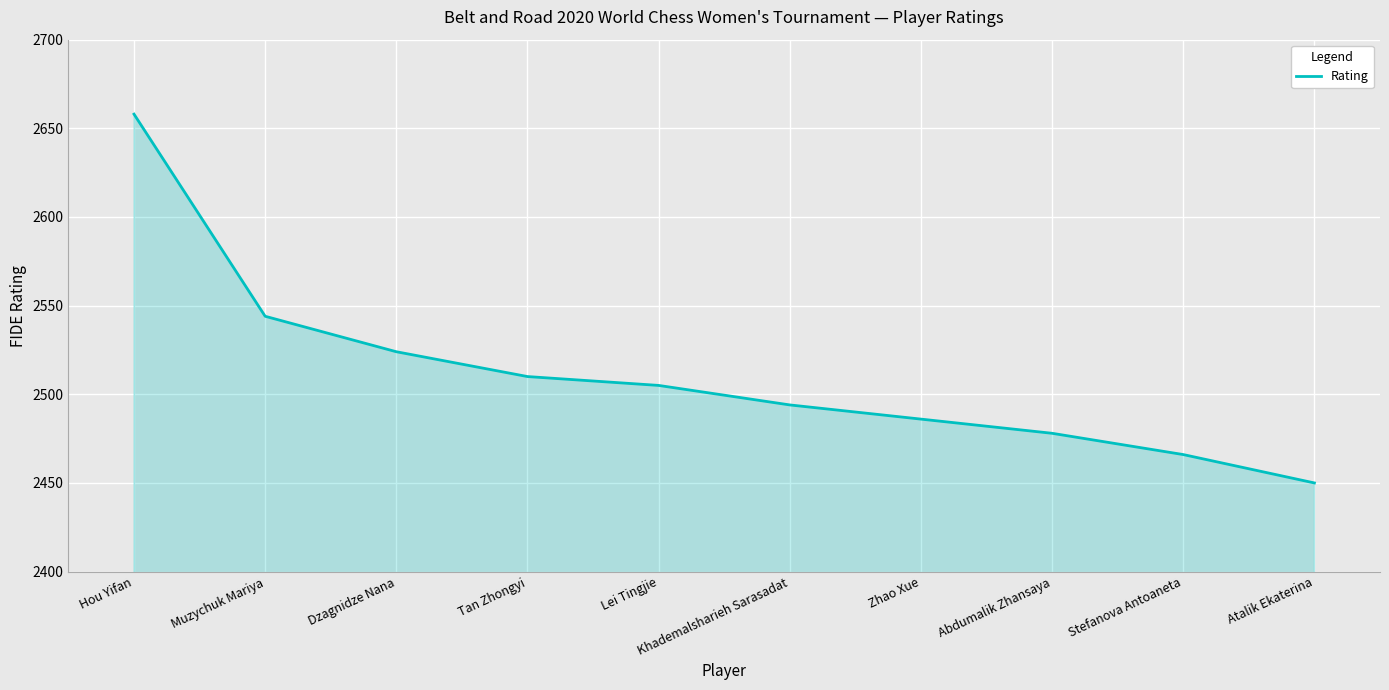

What is the average value?

2512